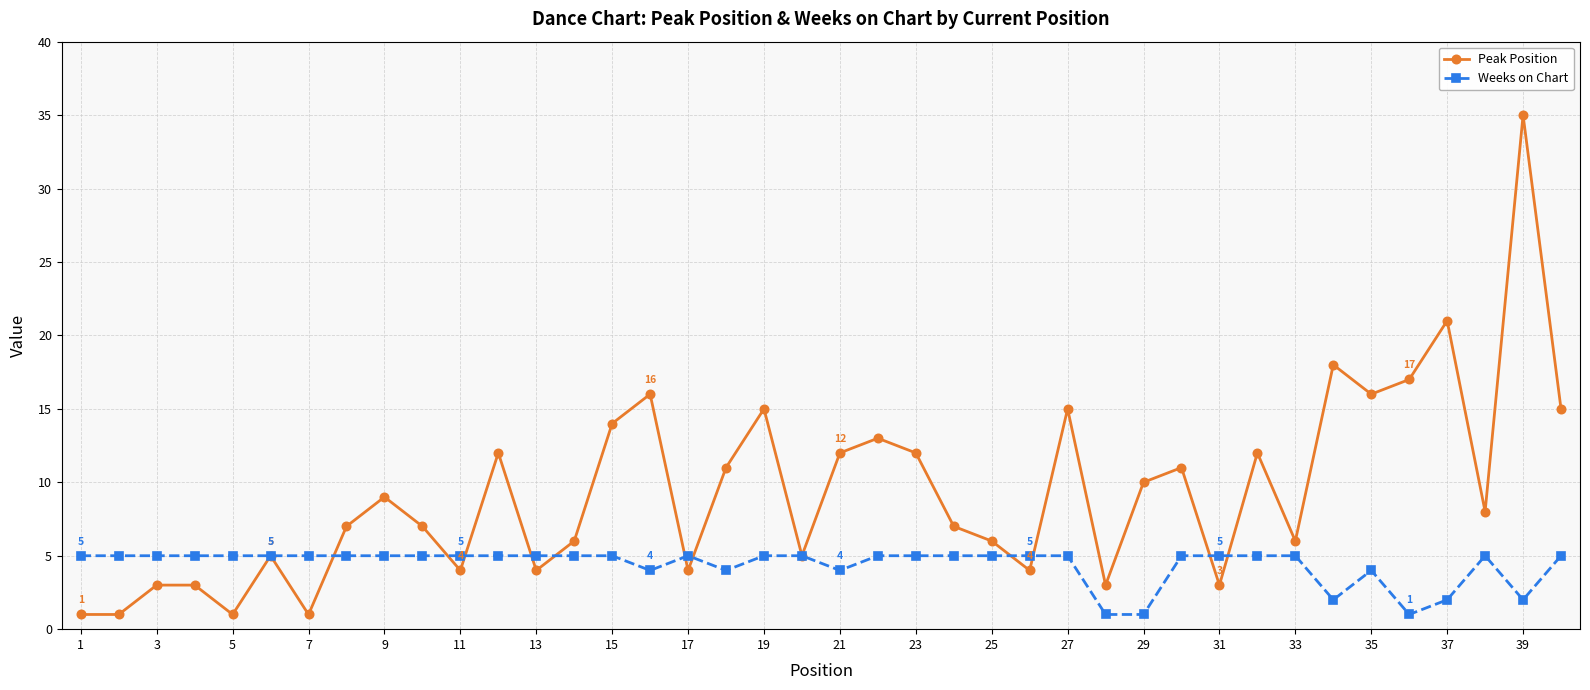

Rank the series by their average value, from highest to lowest.

Peak Position, Weeks on Chart